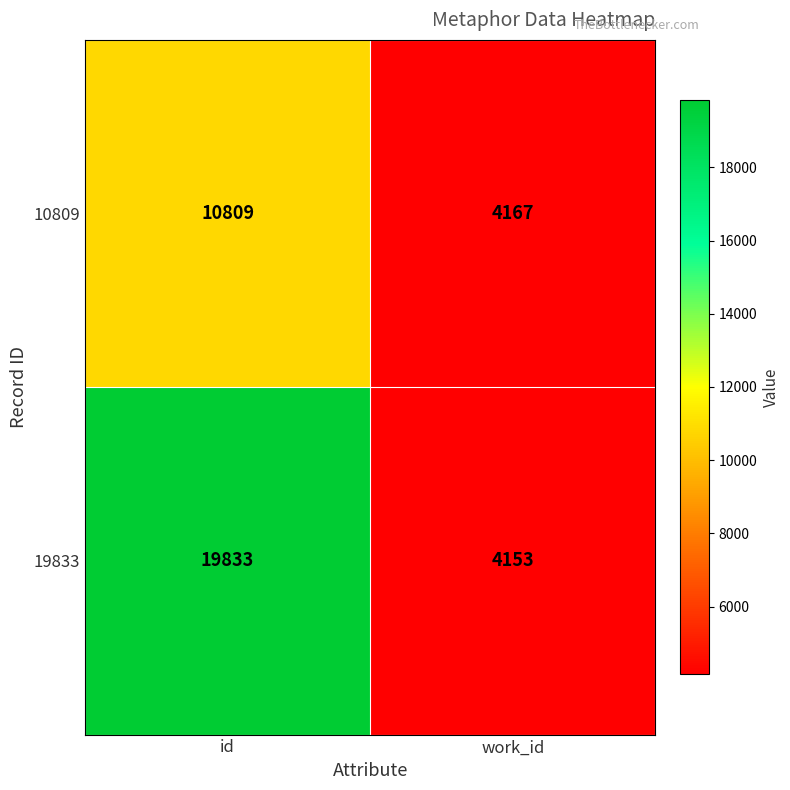

What is the sum of all 10809 values?

14976